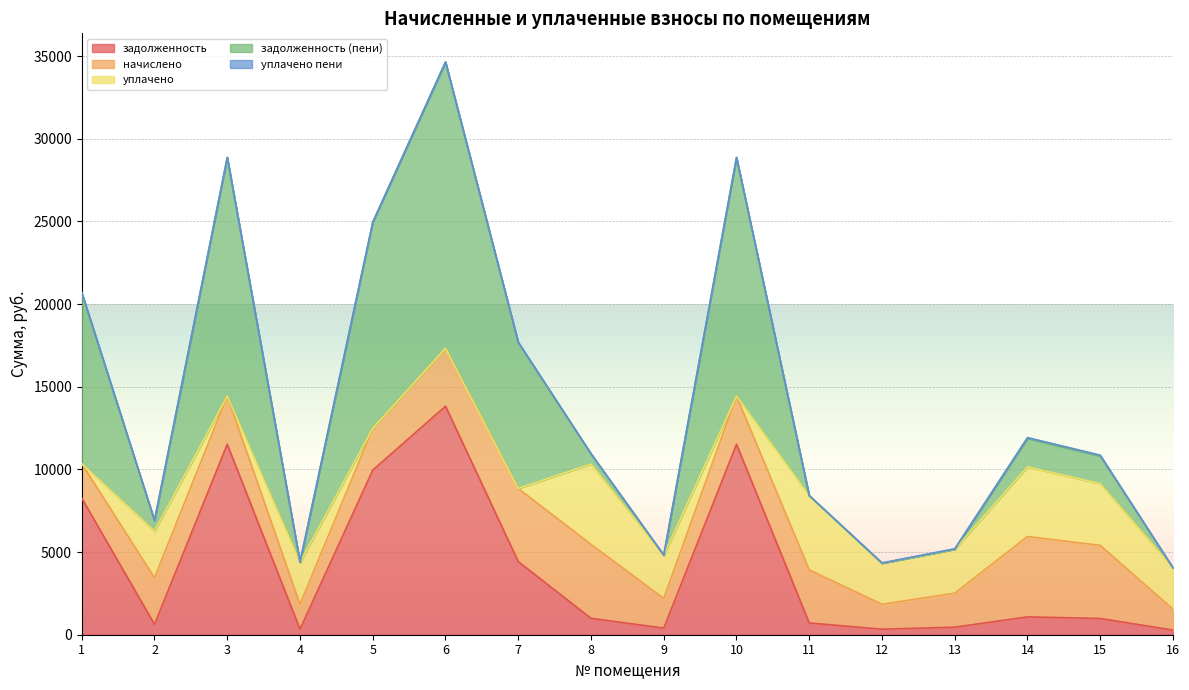

Reading right to left, transcribe all the data shown in this chart.

задолженность: 280.8	982.8	1080.0	456.8	334.8	712.8	11520.0	399.6	993.6	4422.6	13824.0	9957.0	334.8	11520.0	626.4	8256.0
начислено: 1263.6	4422.6	4860.0	2055.8	1506.6	3207.6	2916.0	1798.2	4471.2	4422.6	3499.2	2520.4	1506.6	2916.0	2818.8	2089.8
уплачено: 2490.9	3730.1	4217.0	2659.3	2481.8	4484.6	0.0	2604.6	4858.8	0.0	0.0	0.0	2542.6	0.0	2820.9	0.0
задолженность (пени): 0.0	1675.3	1723.0	0.0	0.0	0.0	14436.0	0.0	606.0	8845.2	17323.2	12477.4	0.0	14436.0	624.3	10345.8
уплачено пени: 17.5	51.2	46.8	28.6	22.4	16.9	0.0	24.9	27.4	0.0	0.0	0.0	20.9	0.0	39.9	0.0